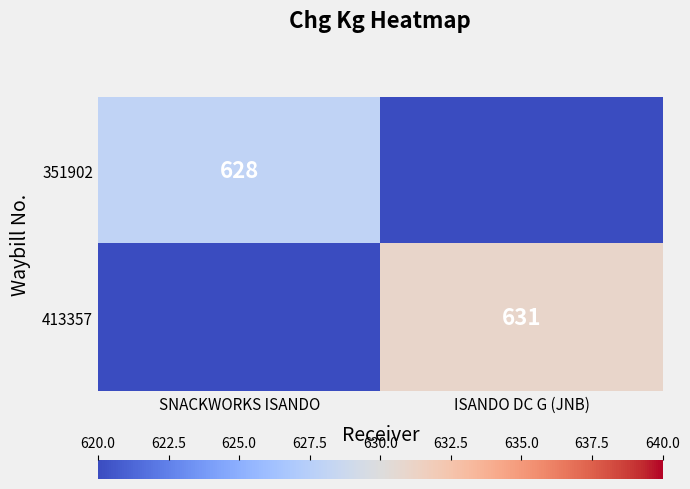

The value of 351902 at SNACKWORKS ISANDO is 994. True or false?

False